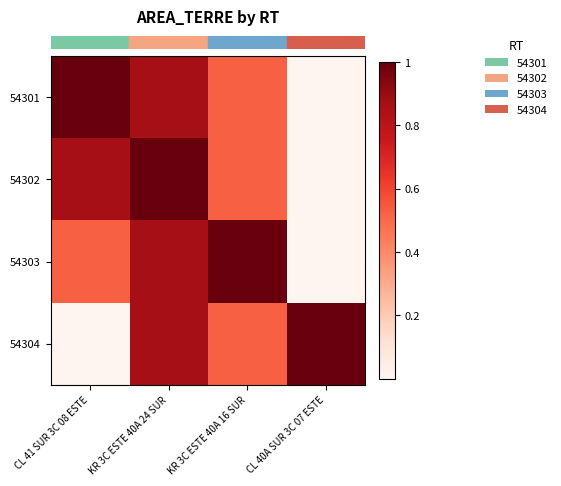

Which label corresponds to the smallest value in the chart?

CL 40A SUR 3C 07 ESTE